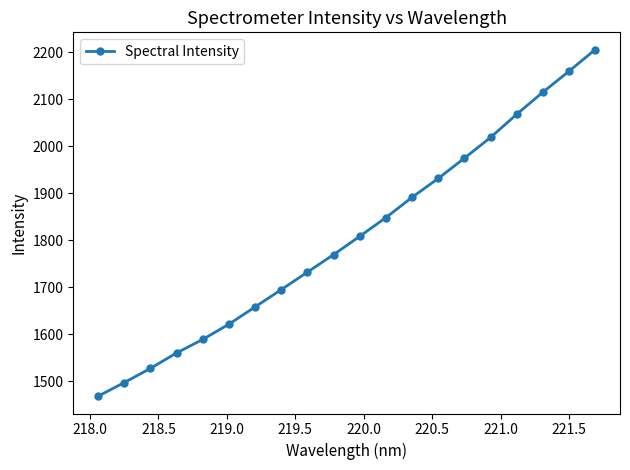

Count the number of values greater than 1808.

10